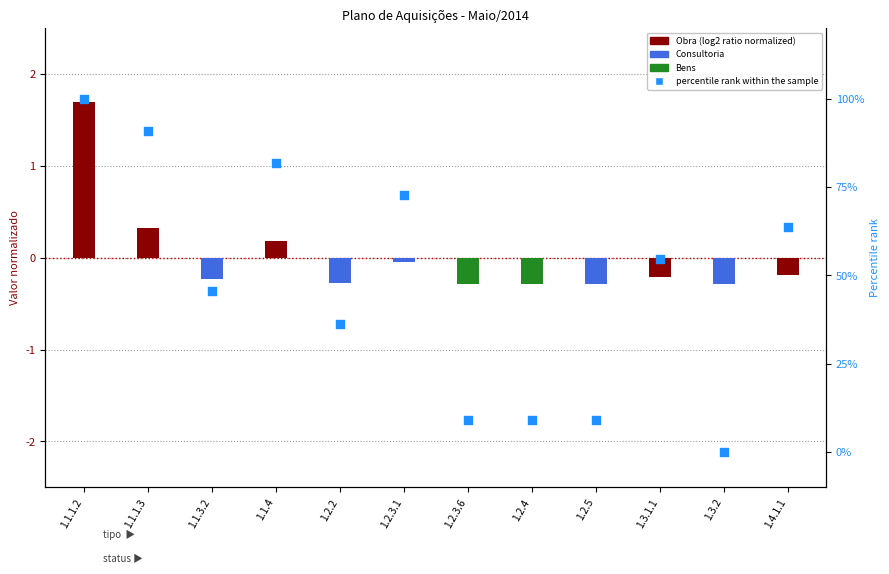

Between 1.2.3.6 and 1.2.5, which is larger?

1.2.3.6